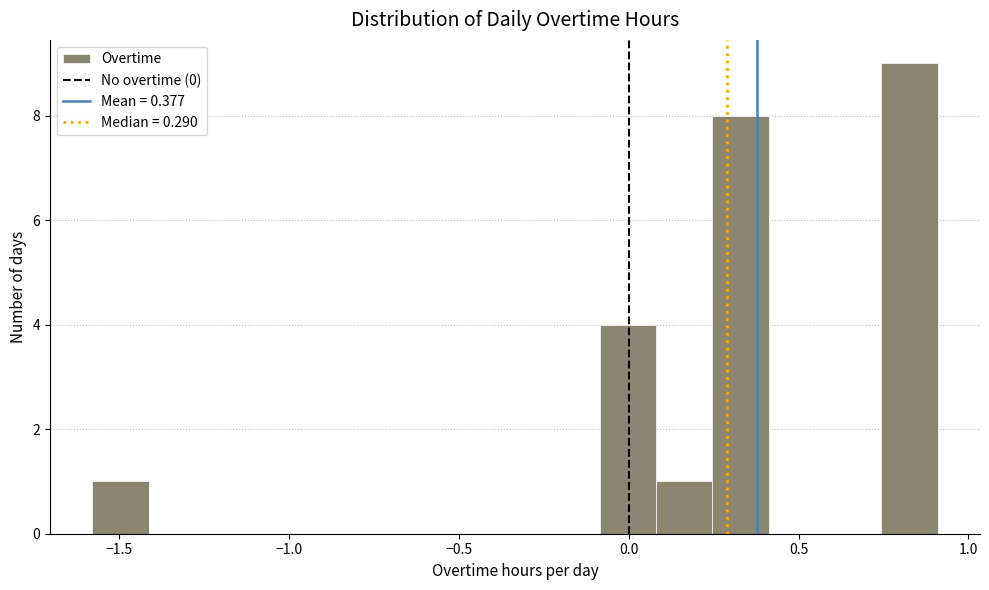

Read against the x-axis, roughly where is the centre of the tallest bar?

0.85